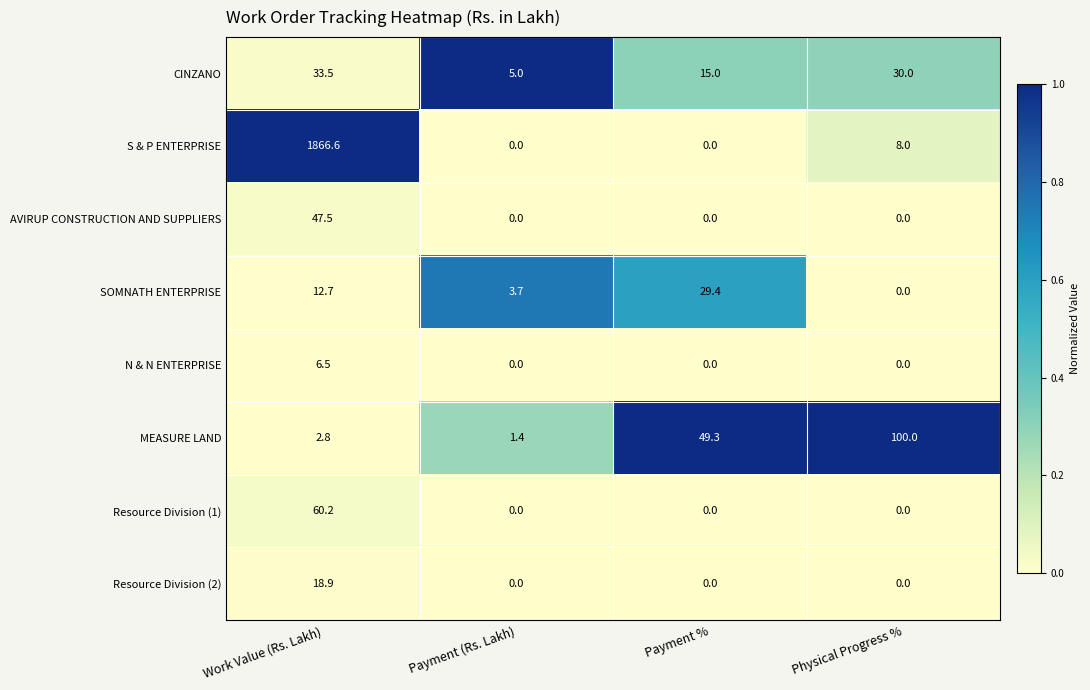

Is it true that AVIRUP CONSTRUCTION AND SUPPLIERS equals 0.0 at Payment (Rs. Lakh)?

True